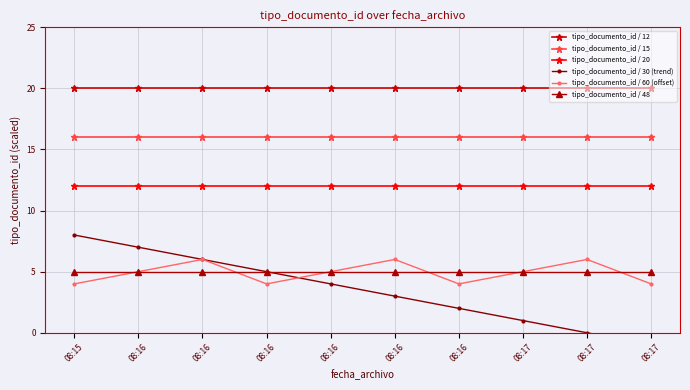

At which label does tipo_documento_id / 12 reach its minimum?

08:15